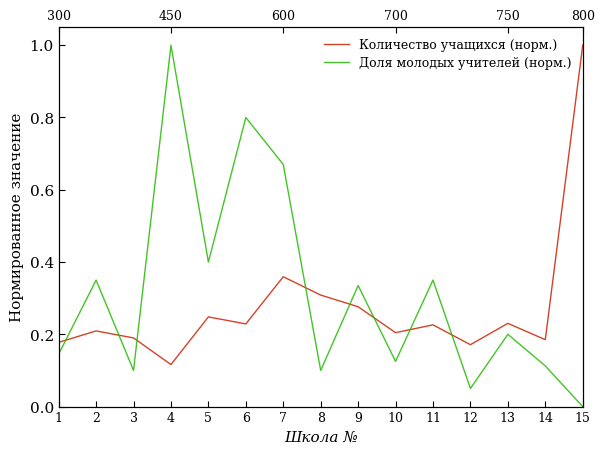

Count the number of data series in this chart.

2